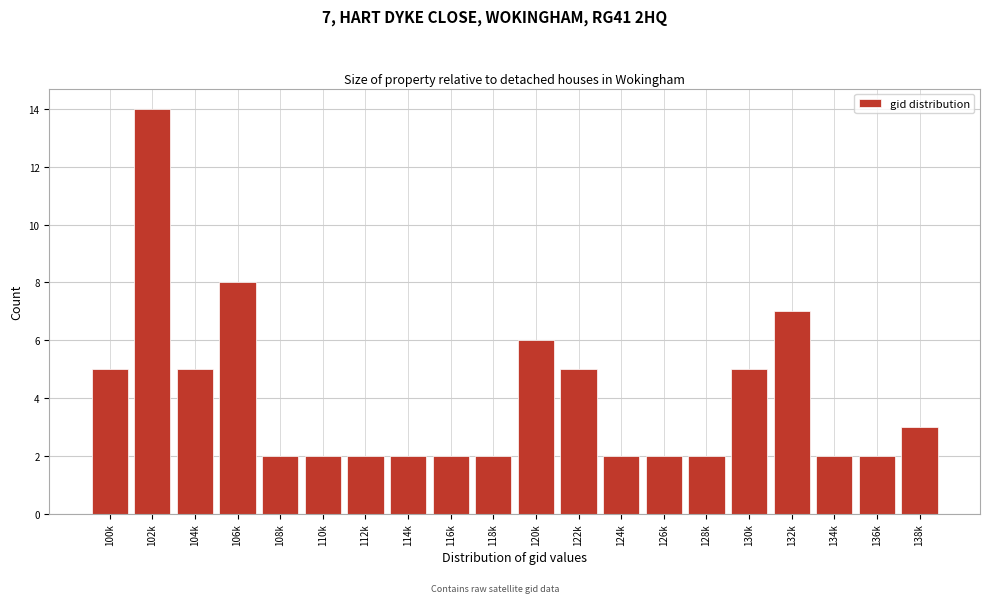

Reading right to left, transcribe all the data shown in this chart.

3	2	2	7	5	2	2	2	5	6	2	2	2	2	2	2	8	5	14	5